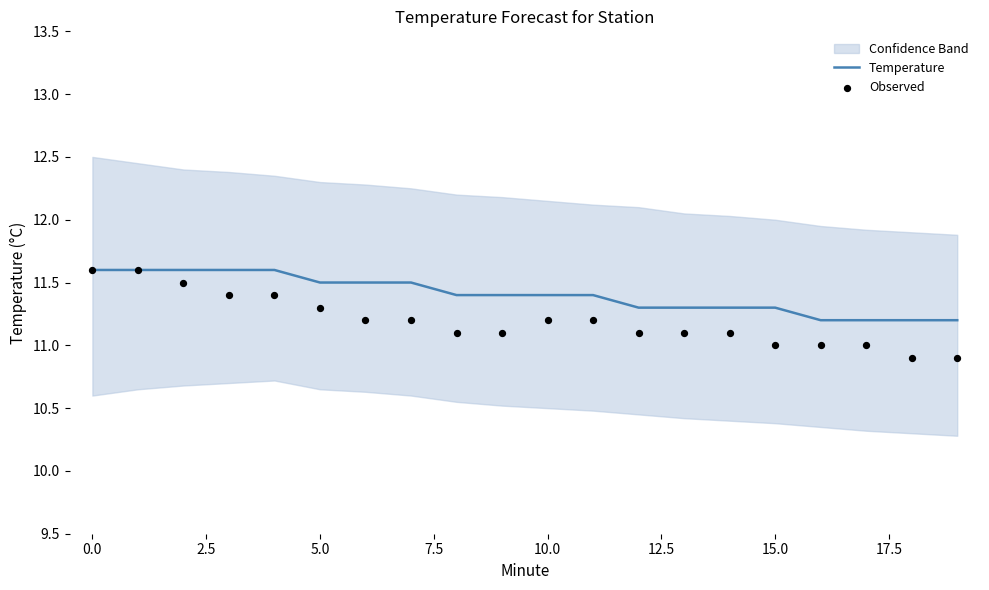

Which series has the largest Y range (max minus min)?

Observed